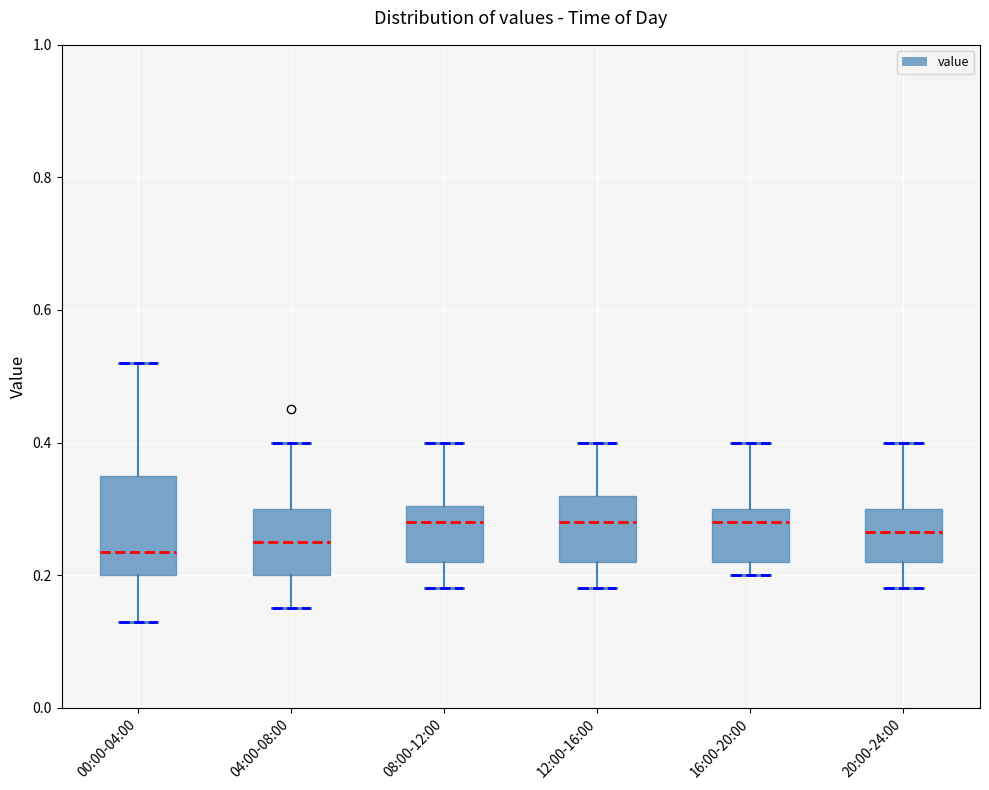

Where is the upper edge of the box for 12:00-16:00 on the y-axis? The values are not printed on the chart, so give them approximately, as read against the axis.

0.32